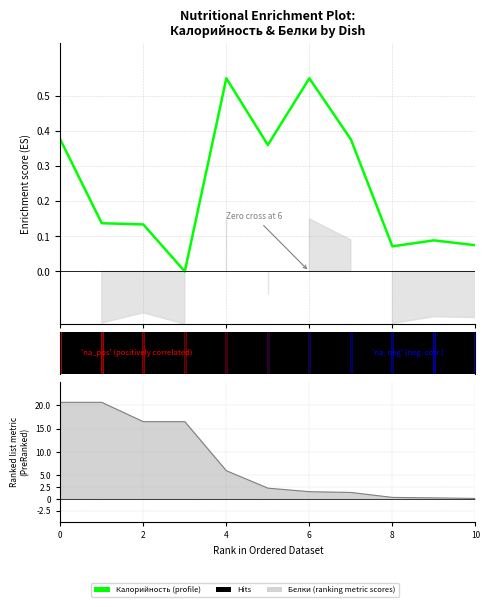

True or false: there are more than 0 points higher than both neighbors.

True